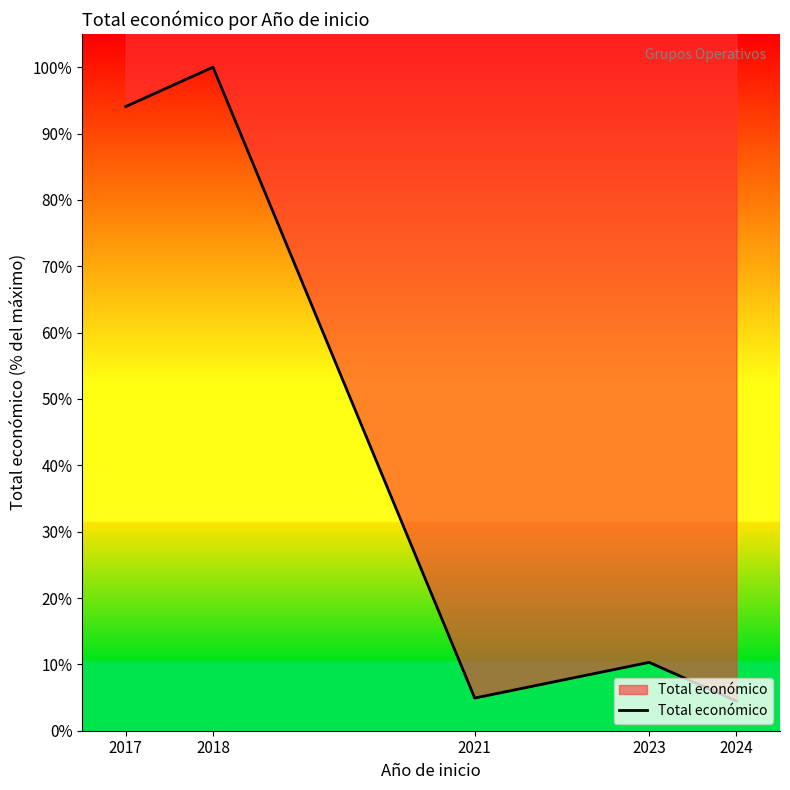

List the labels in order of value, largest first.

2018, 2017, 2023, 2021, 2024